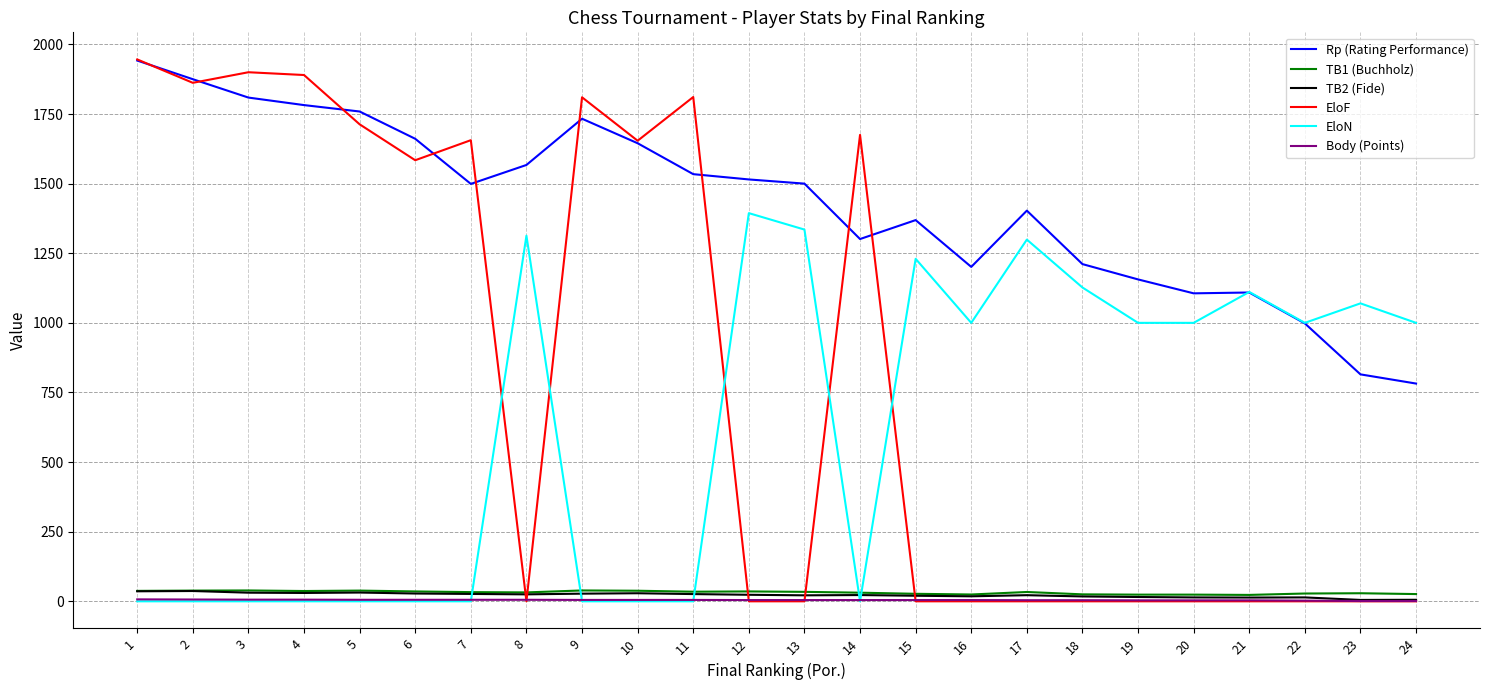

What is the sum of all TB1 (Buchholz) values?

767.0